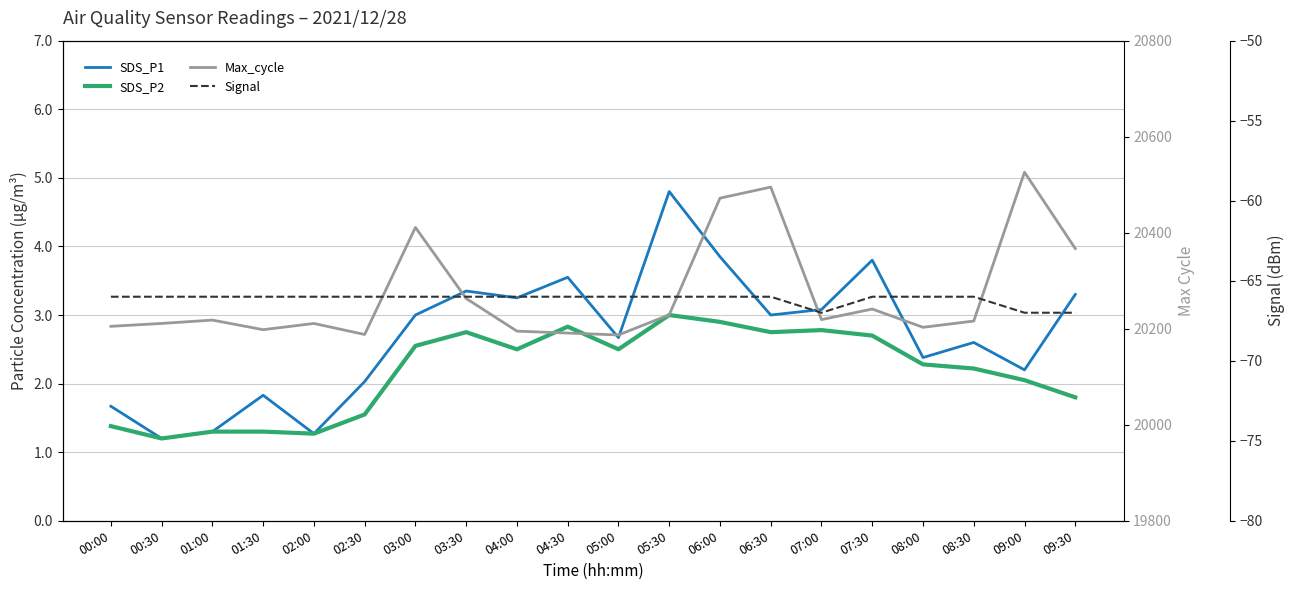

What is the average value of the Max_cycle series?

20272.3